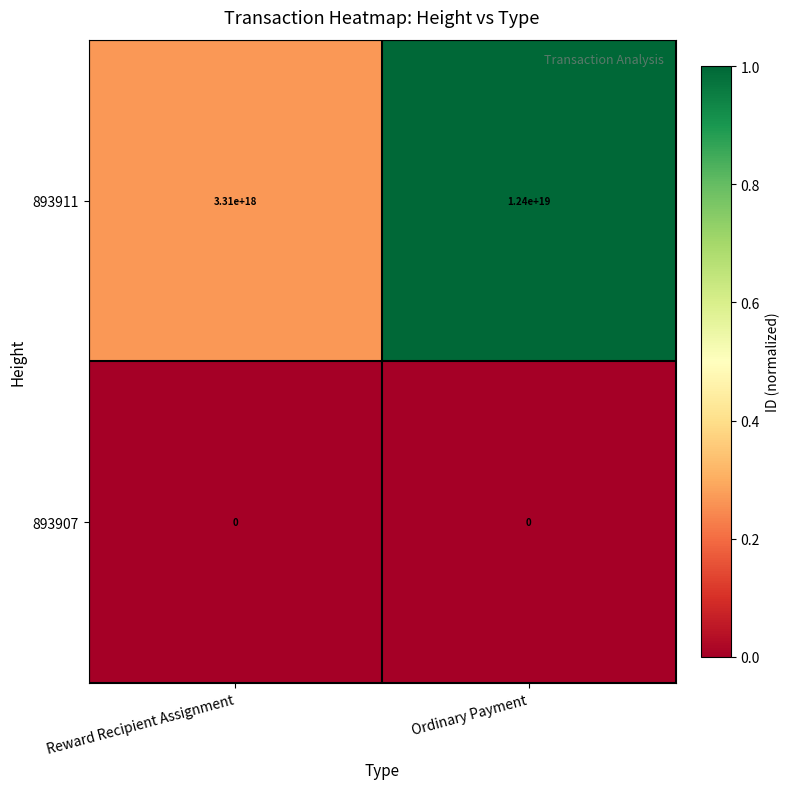

Is it true that 893907 equals 0 at Ordinary Payment?

True